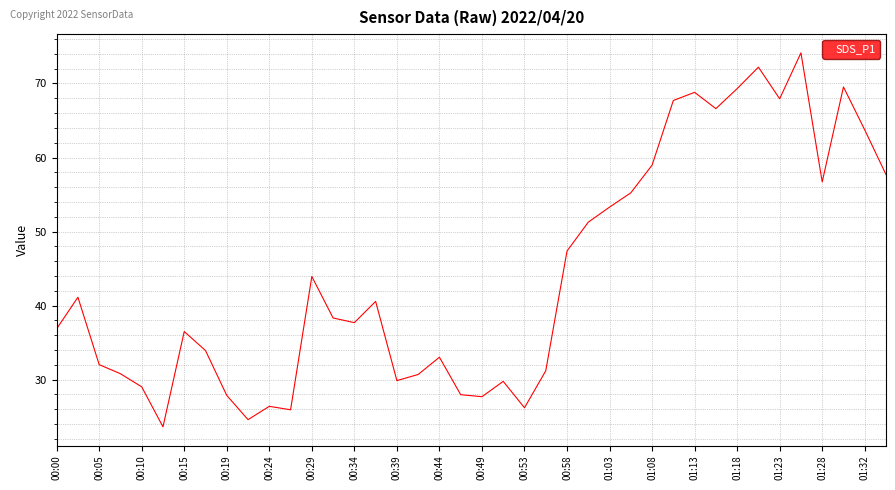

What is the maximum value shown in the chart?

74.1